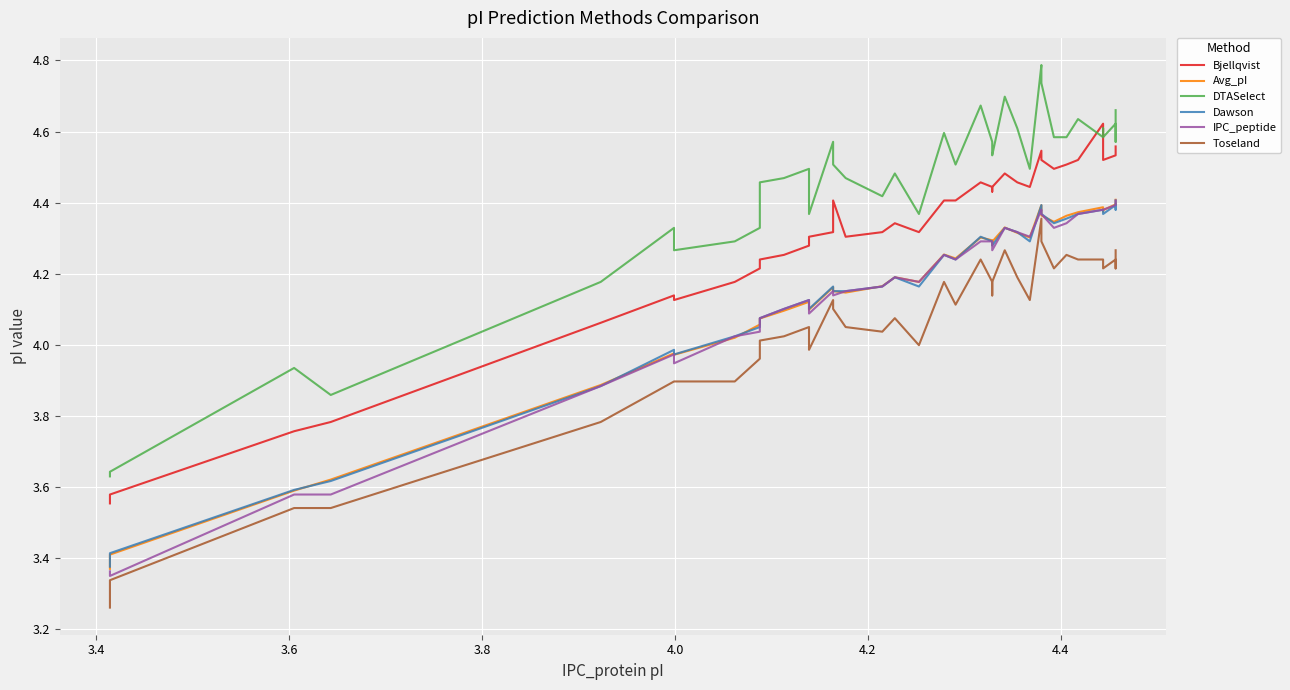

Does the chart display data point markers on the line(s)?

No